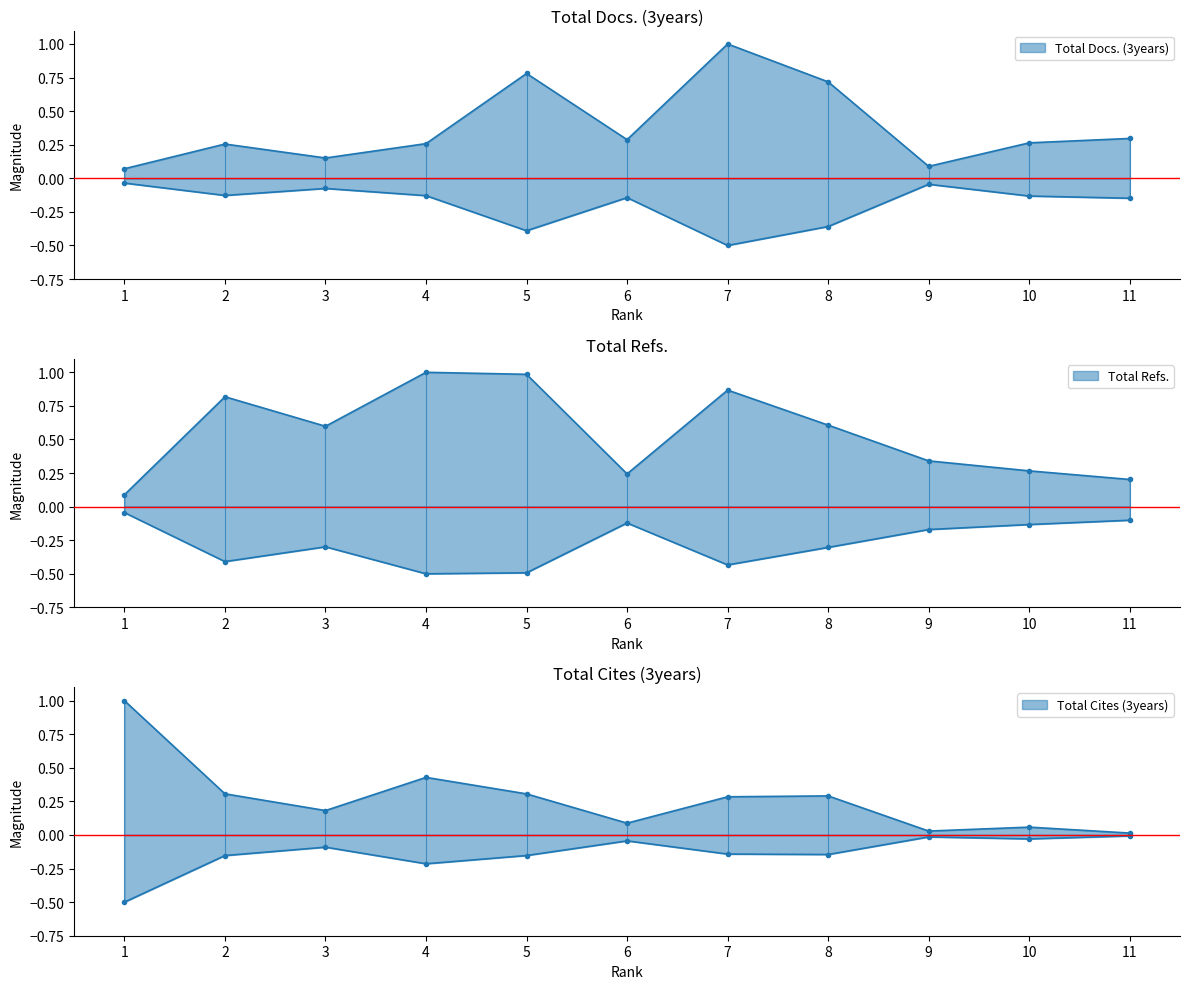

What is the difference between the Total Cites (3years) values at 8 and 3?

0.1